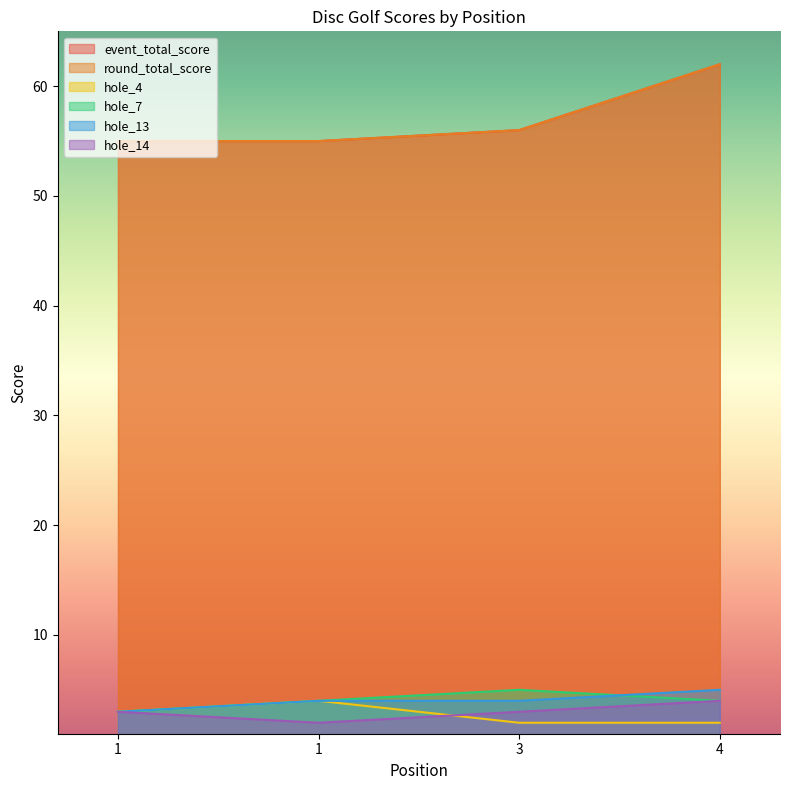

True or false: hole_14 and round_total_score intersect in this chart.

False